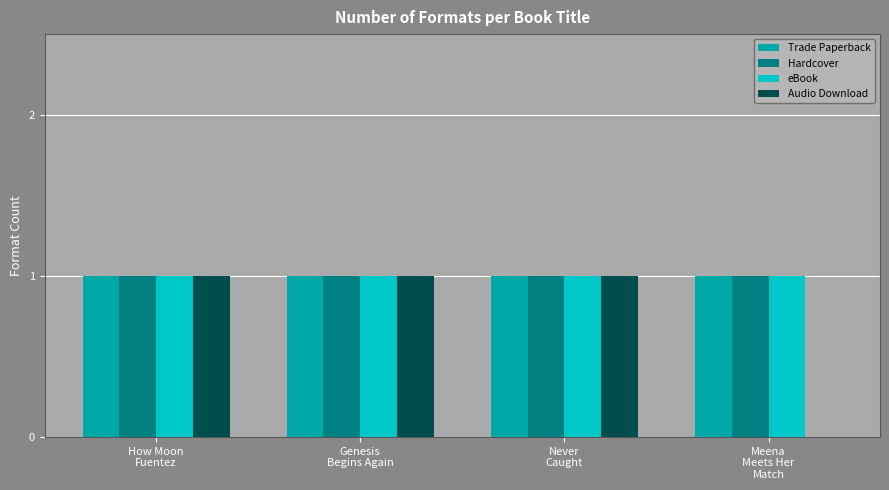

Reading left to right, transcribe all the data shown in this chart.

Trade Paperback: 1	1	1	1
Hardcover: 1	1	1	1
eBook: 1	1	1	1
Audio Download: 1	1	1	0